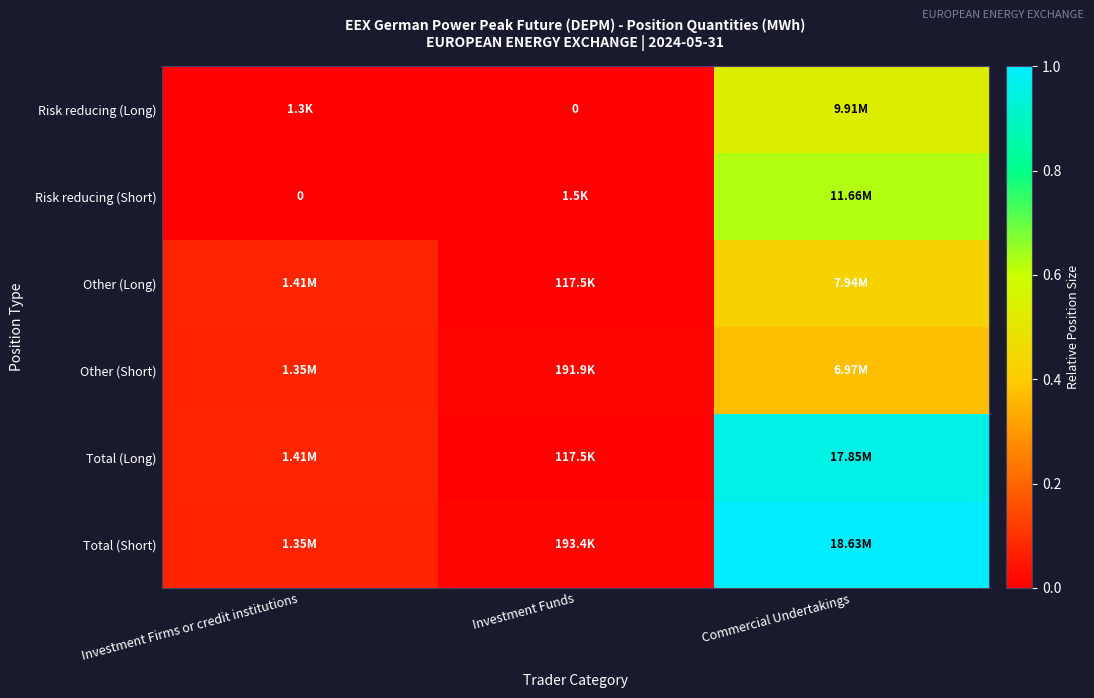

Is it true that Other (Long) equals 0.0 at Investment Funds?

False